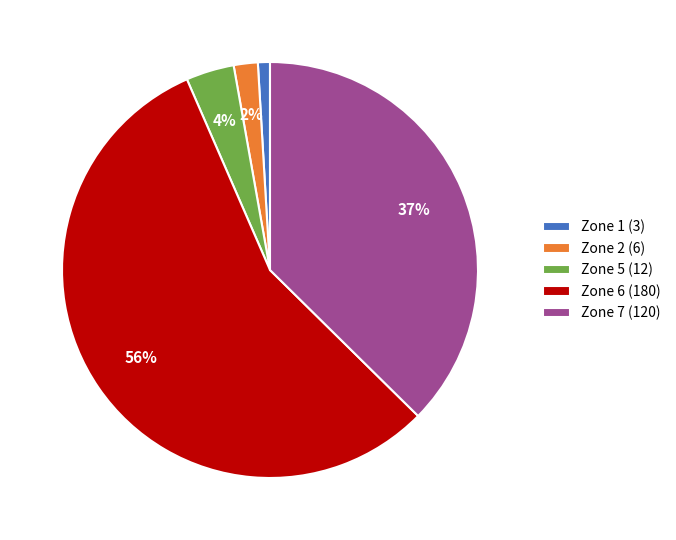

Count the number of slices in the pie.

5